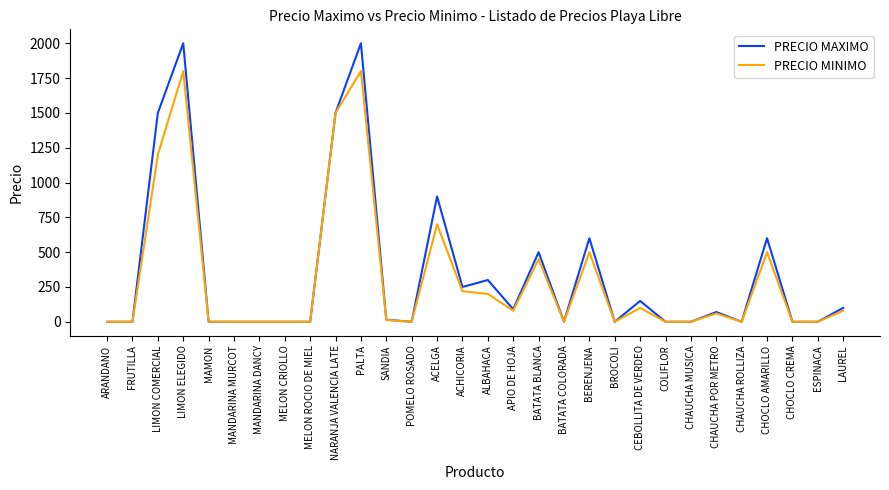

What is the highest value of the PRECIO MINIMO series?

1800